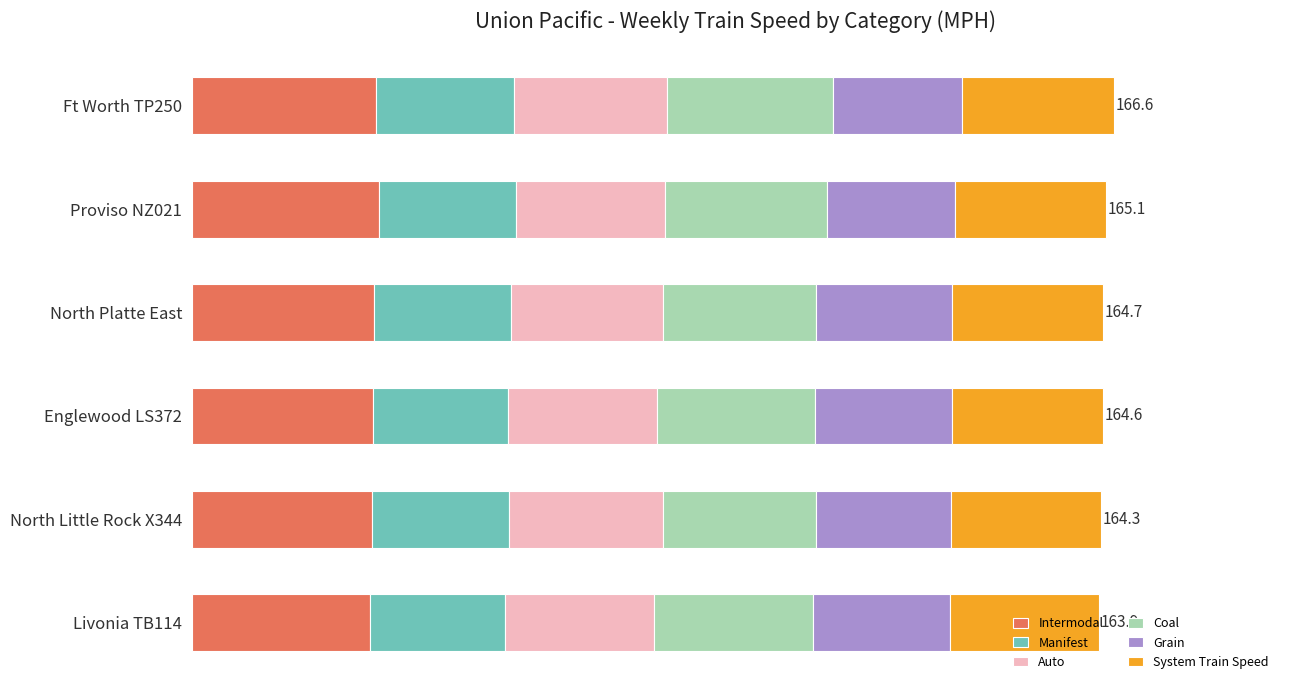

What are all the series names shown in the legend?

Intermodal, Manifest, Auto, Coal, Grain, System Train Speed